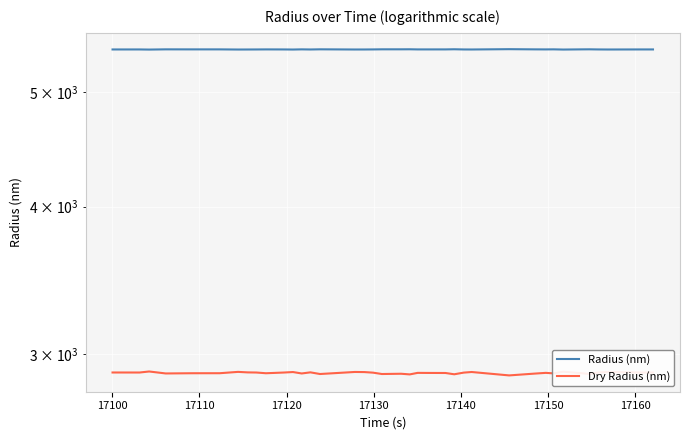

True or false: Dry Radius (nm) has more than 0 points higher than both neighbors.

True